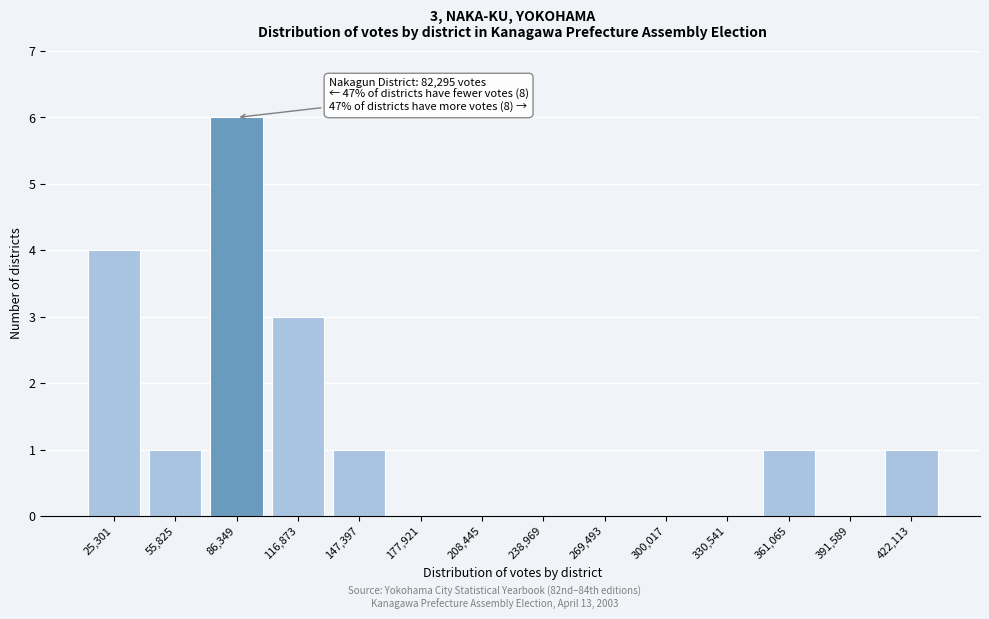

Reading left to right, what are all the values shown in this chart?

25,301=4	55,825=1	86,349=6	116,873=3	147,397=1	177,921=0	208,445=0	238,969=0	269,493=0	300,017=0	330,541=0	361,065=1	391,589=0	422,113=1